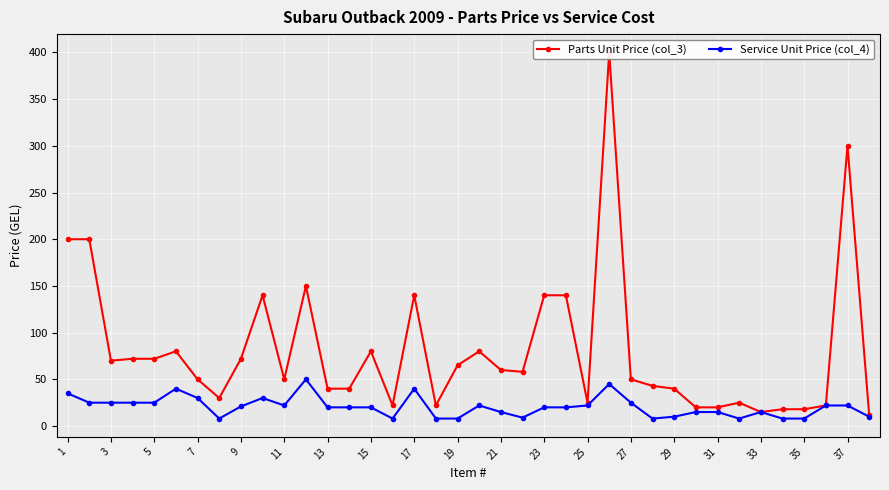

True or false: Service Unit Price (col_4) has more than 1 interior local peaks.

True